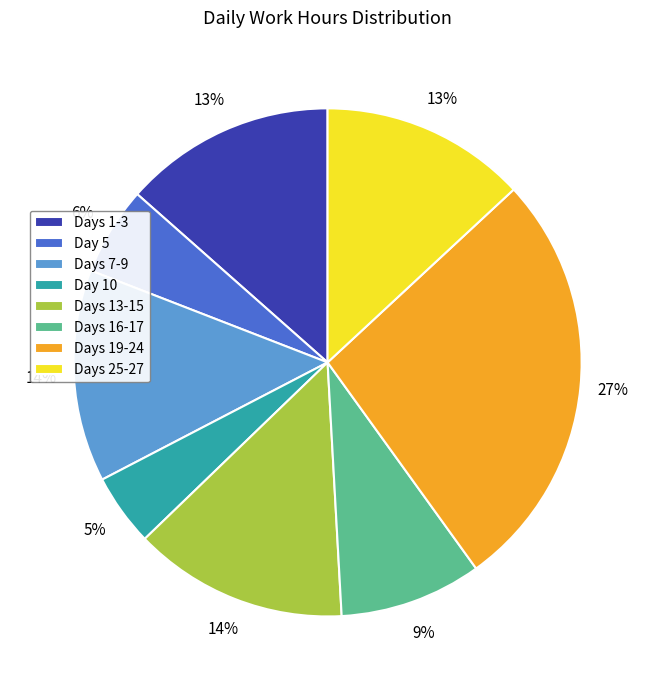

What is the ratio of the value at Days 25-27 to the value at Days 16-17?

1.4